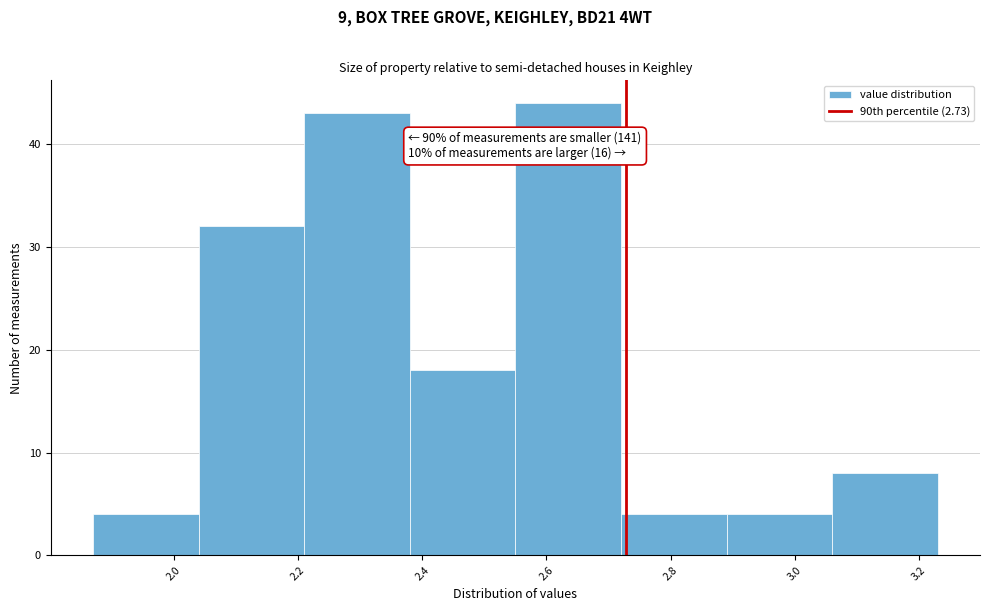

Which range on the x-axis has the tallest bar?

2.55 to 2.72